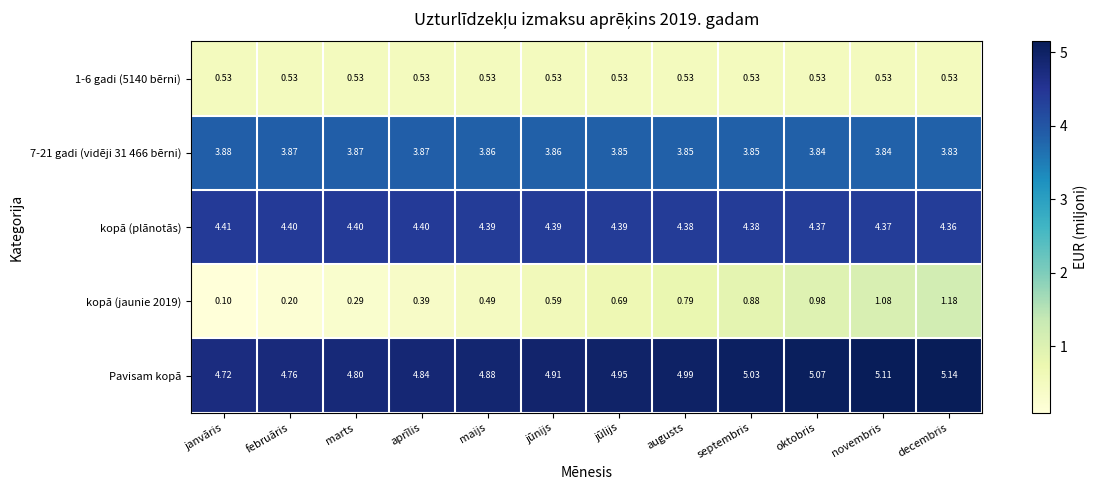

Rank the categories by kopā (jaunie 2019) value from highest to lowest.

decembris, novembris, oktobris, septembris, augusts, jūlijs, jūnijs, maijs, aprīlis, marts, februāris, janvāris